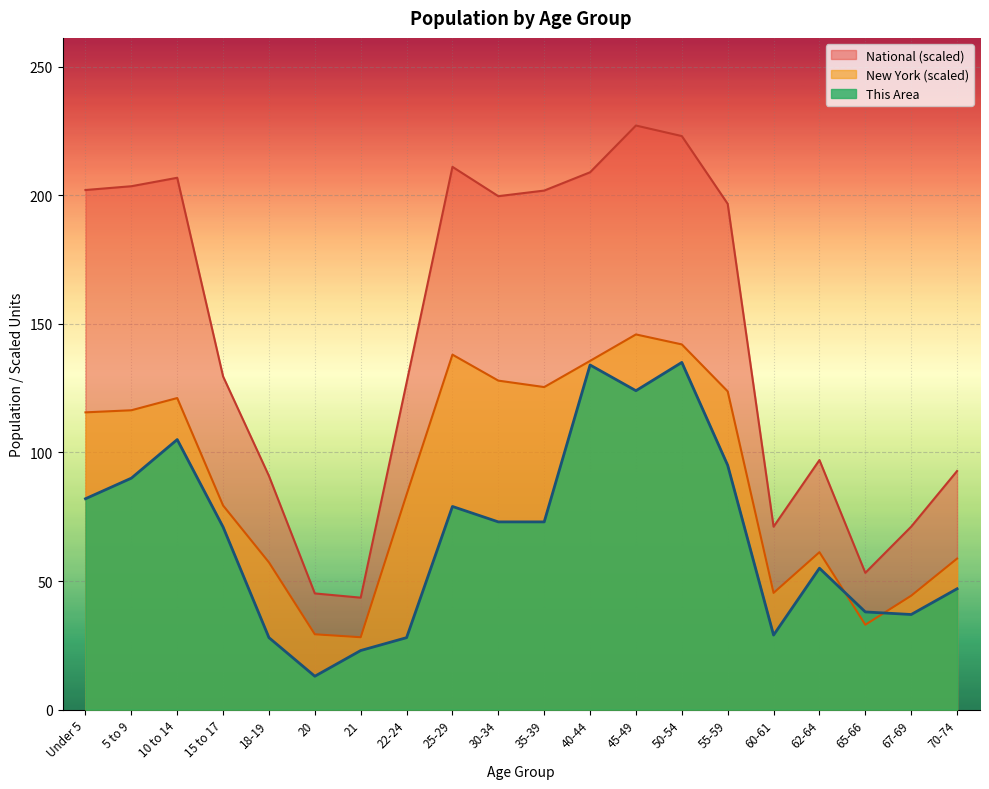

True or false: This Area has a value of 73.0 at 30-34.

True